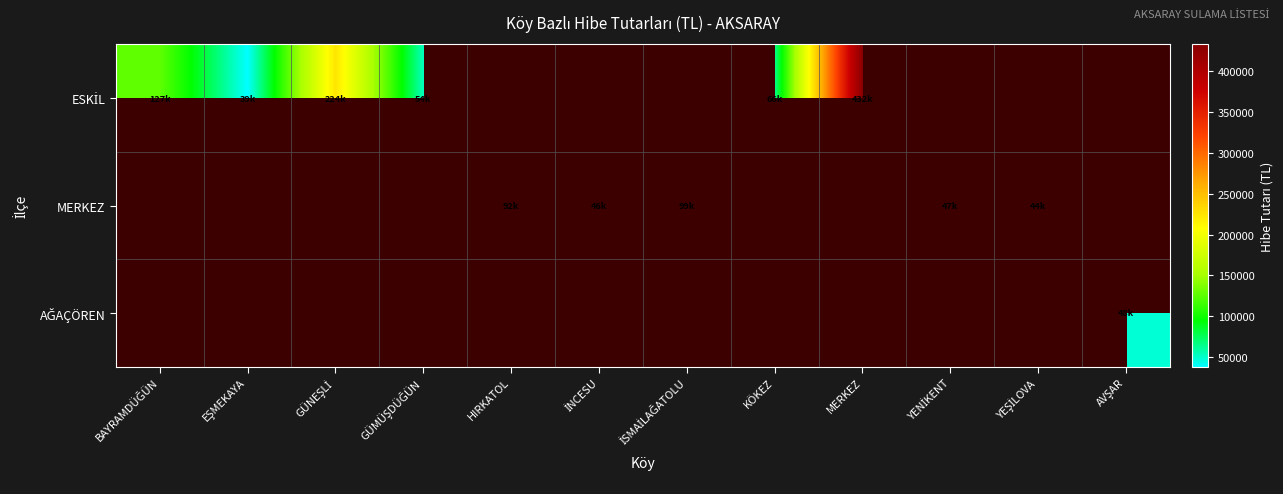

List the series in order of their overall mean, lowest first.

ESKİL, MERKEZ, AĞAÇÖREN